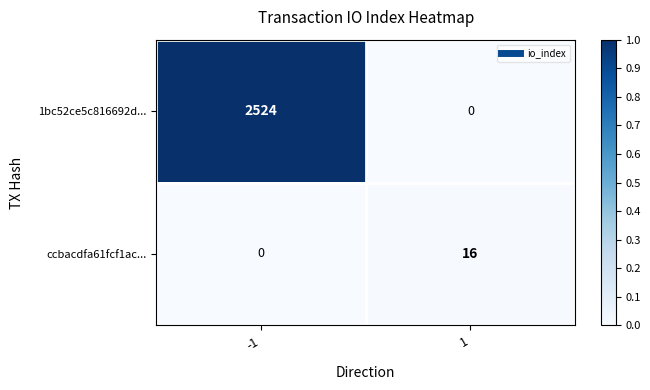

At which category is the sum across all series the highest?

-1